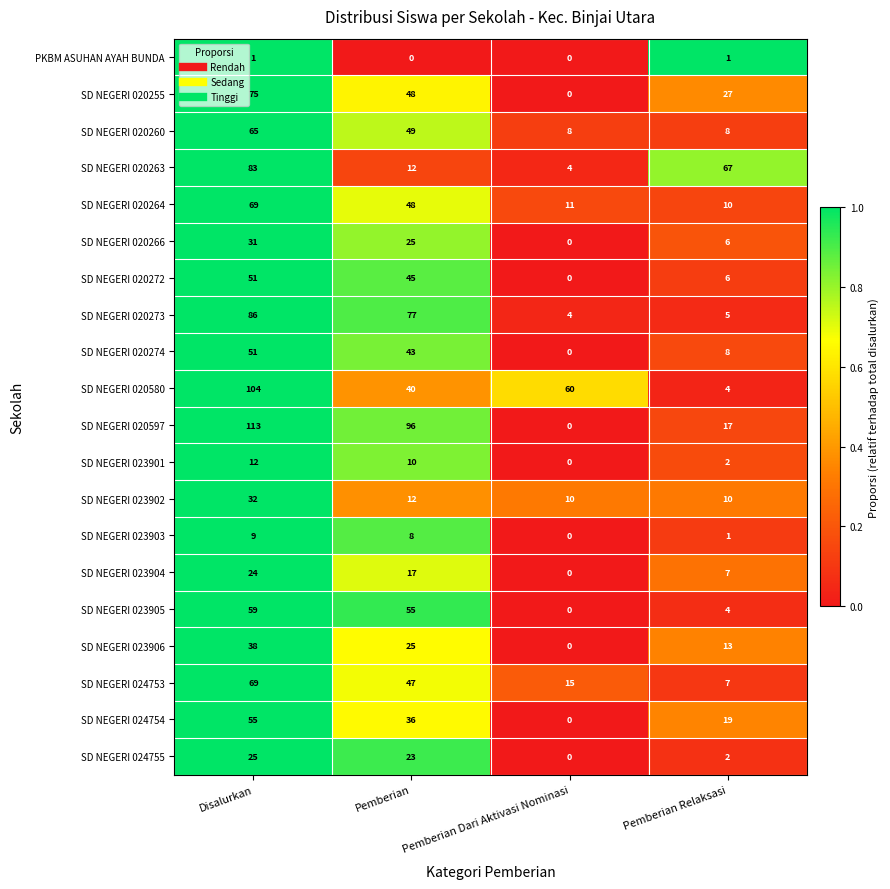

How many categories are shown in the chart?

4